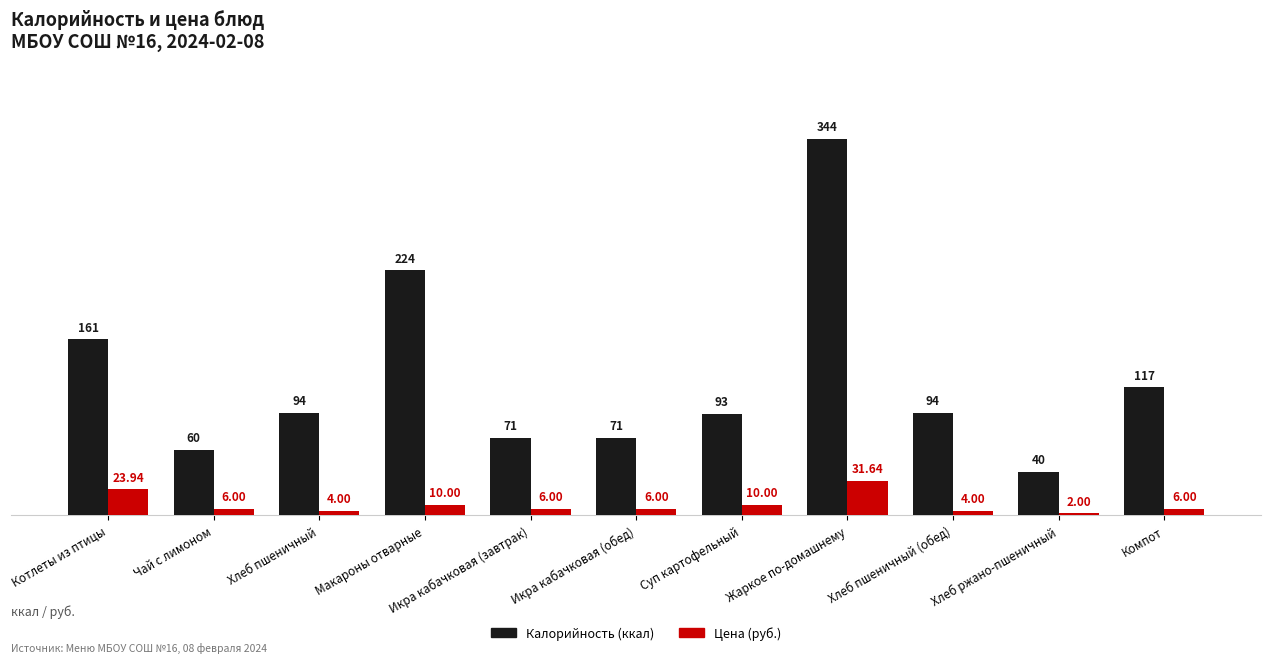

What is the value of the Цена (руб.) bar at the 11th from the left?

6.0